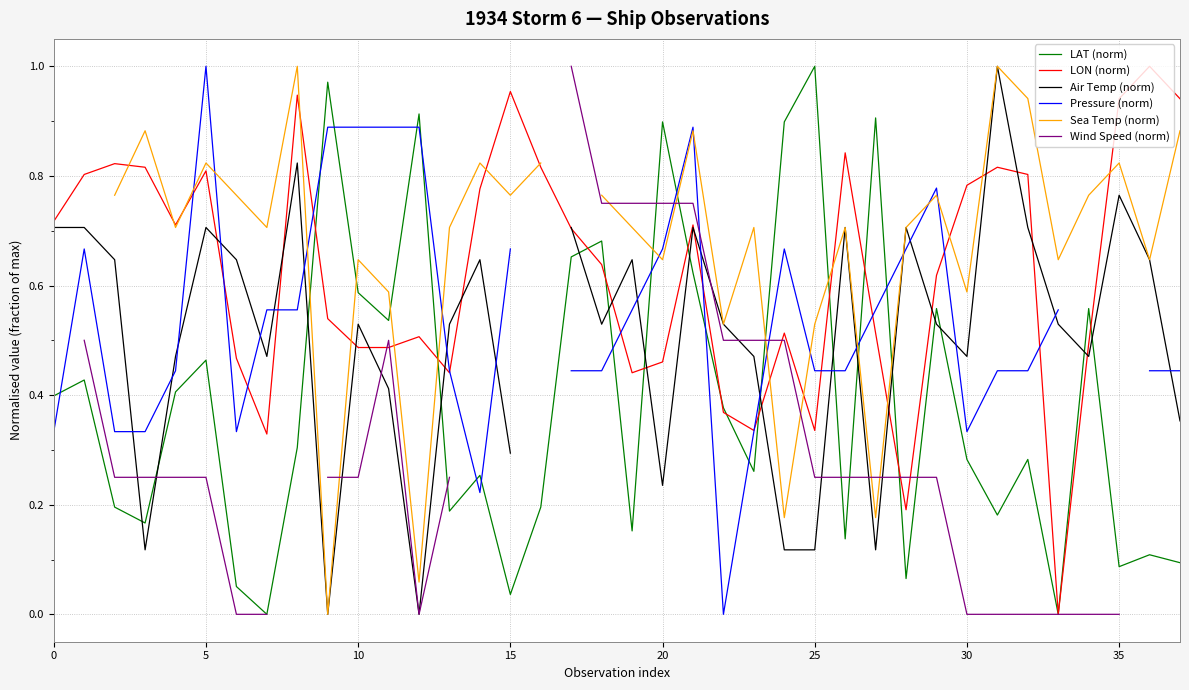

What is the total value across all series at 13?

2.6